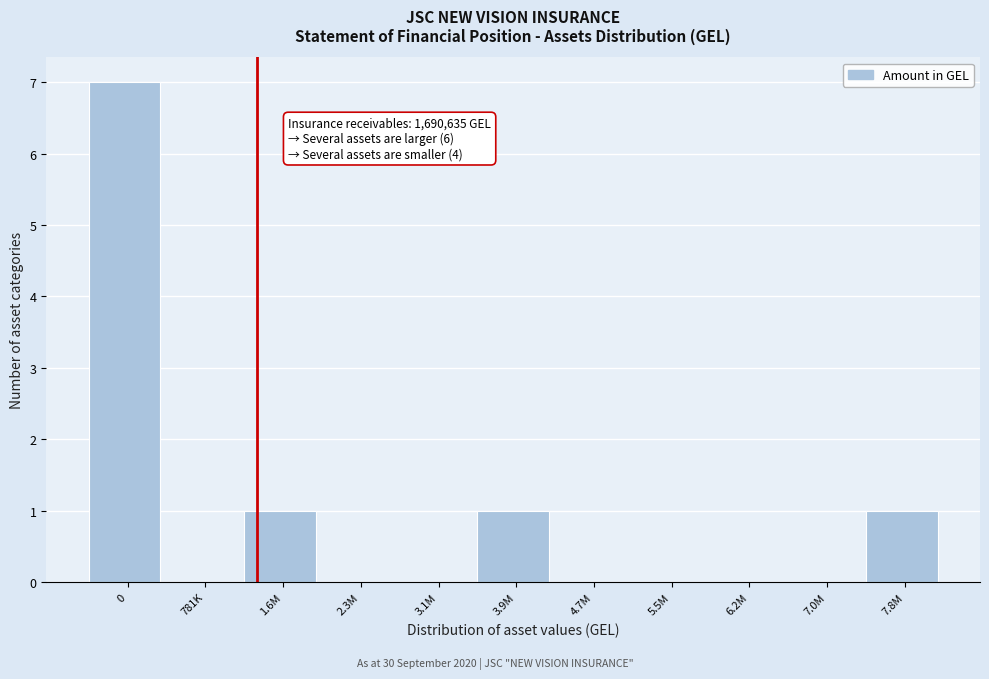

Reading left to right, what are all the values shown in this chart?

0=7	781K=0	1.6M=1	2.3M=0	3.1M=0	3.9M=1	4.7M=0	5.5M=0	6.2M=0	7.0M=0	7.8M=1